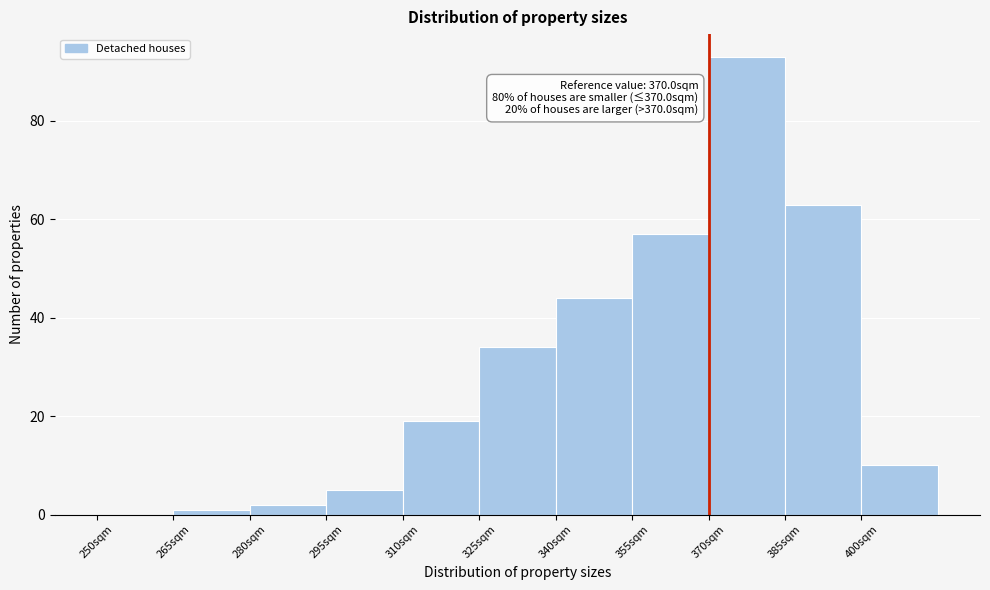

Over which range of the x-axis is the bar tallest?

370 to 385